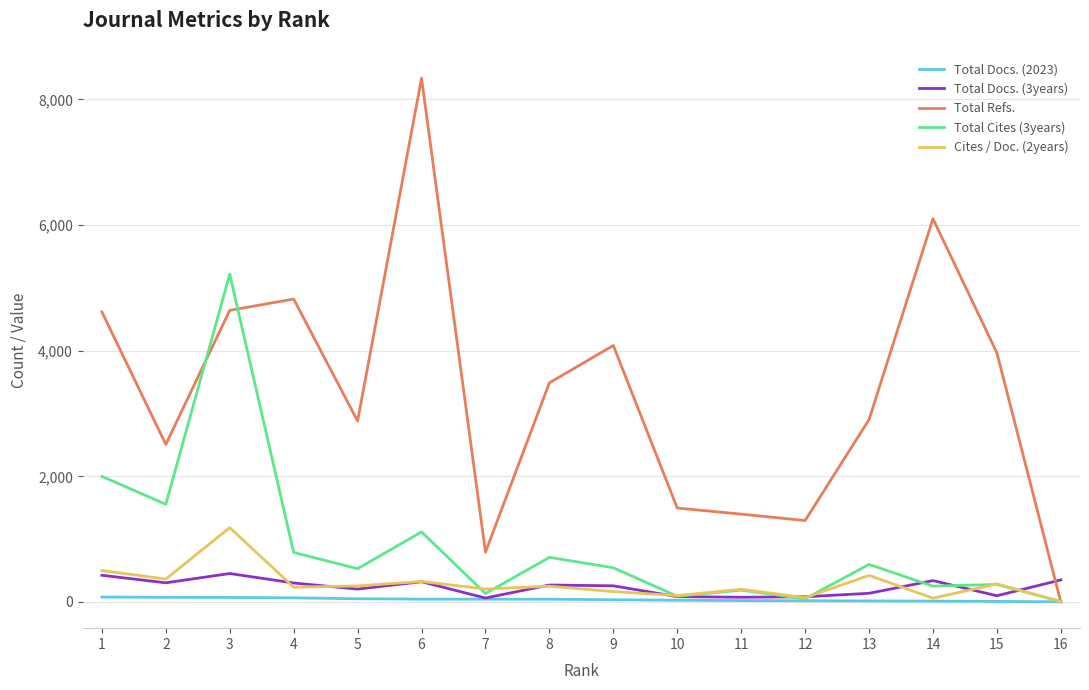

At which category is the sum across all series the highest?

3